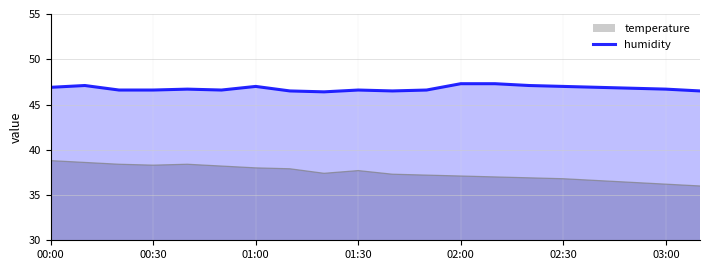

Rank the series by their average value, from lowest to highest.

temperature, humidity